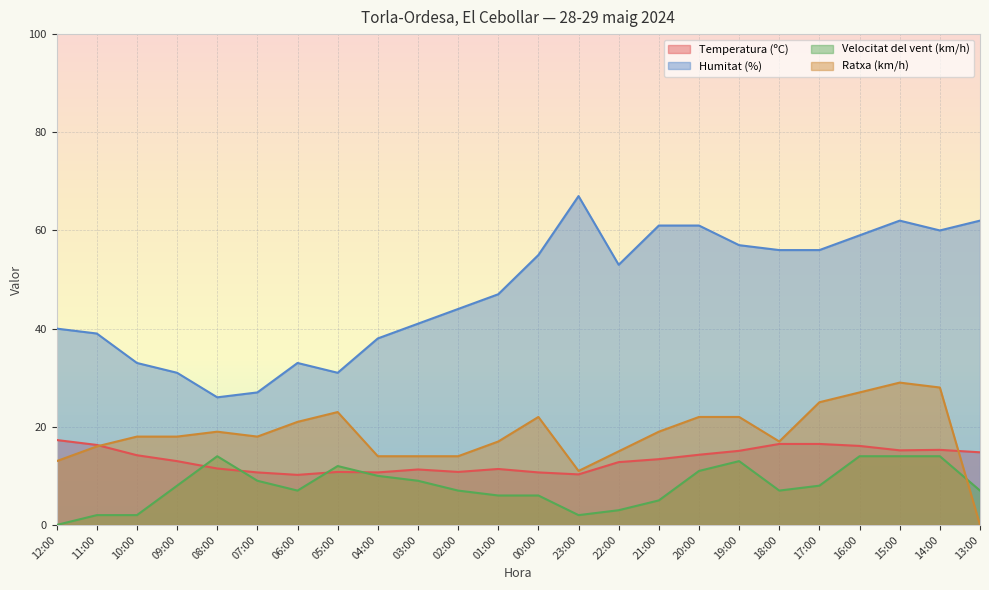

Reading left to right, transcribe all the data shown in this chart.

Temperatura (ºC): 12:00=17.3	11:00=16.3	10:00=14.2	09:00=13.0	08:00=11.5	07:00=10.7	06:00=10.2	05:00=10.8	04:00=10.7	03:00=11.3	02:00=10.8	01:00=11.4	00:00=10.7	23:00=10.3	22:00=12.8	21:00=13.4	20:00=14.3	19:00=15.1	18:00=16.5	17:00=16.5	16:00=16.1	15:00=15.2	14:00=15.3	13:00=14.8
Humitat (%): 12:00=40.0	11:00=39.0	10:00=33.0	09:00=31.0	08:00=26.0	07:00=27.0	06:00=33.0	05:00=31.0	04:00=38.0	03:00=41.0	02:00=44.0	01:00=47.0	00:00=55.0	23:00=67.0	22:00=53.0	21:00=61.0	20:00=61.0	19:00=57.0	18:00=56.0	17:00=56.0	16:00=59.0	15:00=62.0	14:00=60.0	13:00=62.0
Velocitat del vent (km/h): 12:00=0.0	11:00=2.0	10:00=2.0	09:00=8.0	08:00=14.0	07:00=9.0	06:00=7.0	05:00=12.0	04:00=10.0	03:00=9.0	02:00=7.0	01:00=6.0	00:00=6.0	23:00=2.0	22:00=3.0	21:00=5.0	20:00=11.0	19:00=13.0	18:00=7.0	17:00=8.0	16:00=14.0	15:00=14.0	14:00=14.0	13:00=7.0
Ratxa (km/h): 12:00=13.0	11:00=16.0	10:00=18.0	09:00=18.0	08:00=19.0	07:00=18.0	06:00=21.0	05:00=23.0	04:00=14.0	03:00=14.0	02:00=14.0	01:00=17.0	00:00=22.0	23:00=11.0	22:00=15.0	21:00=19.0	20:00=22.0	19:00=22.0	18:00=17.0	17:00=25.0	16:00=27.0	15:00=29.0	14:00=28.0	13:00=0.0